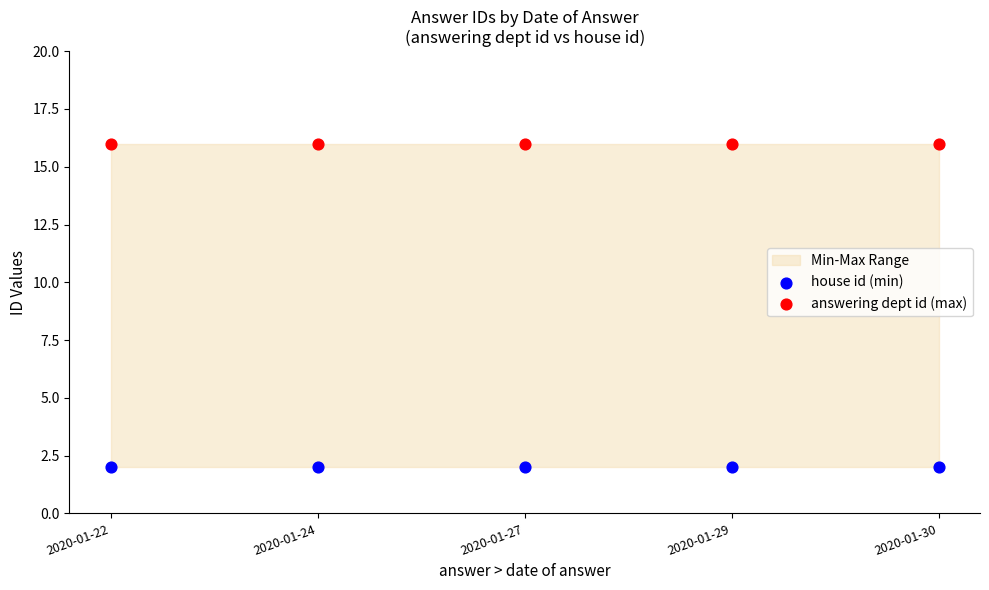

Which series contains the lowest Y value?

house id (min)